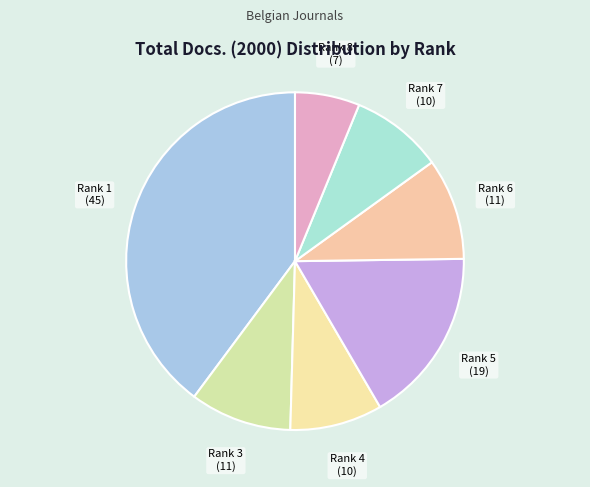

How many slices are in this pie chart?

7